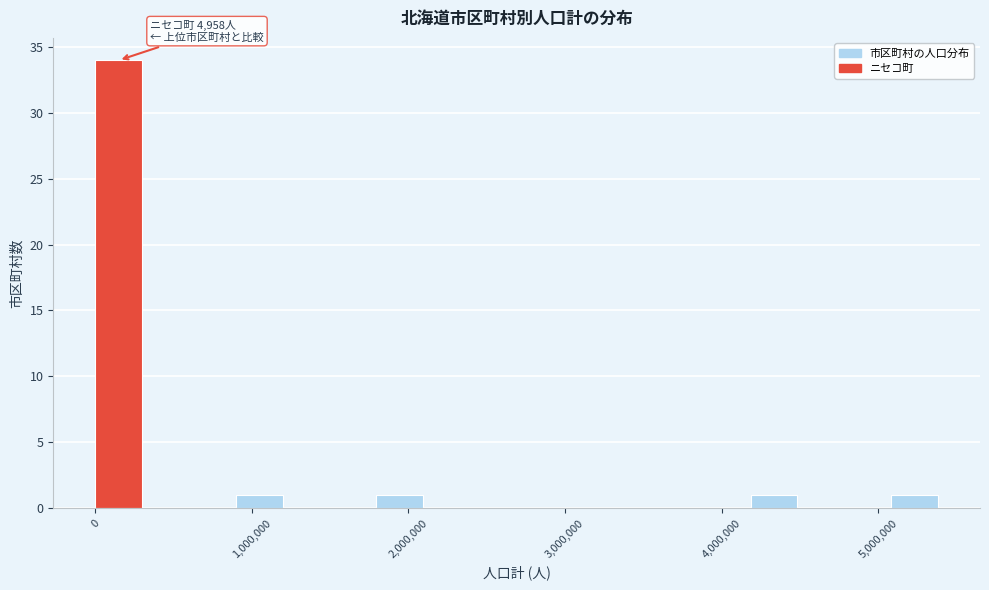

Around what value on the x-axis is the tallest bar? Give the approximate position of its centre, as read against the axis.

200000